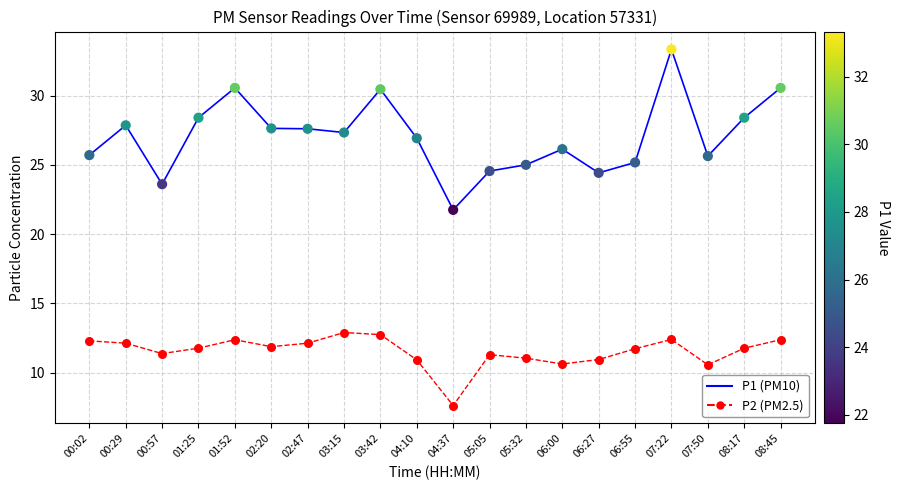

Which series has the largest total across all categories?

P1 (PM10)